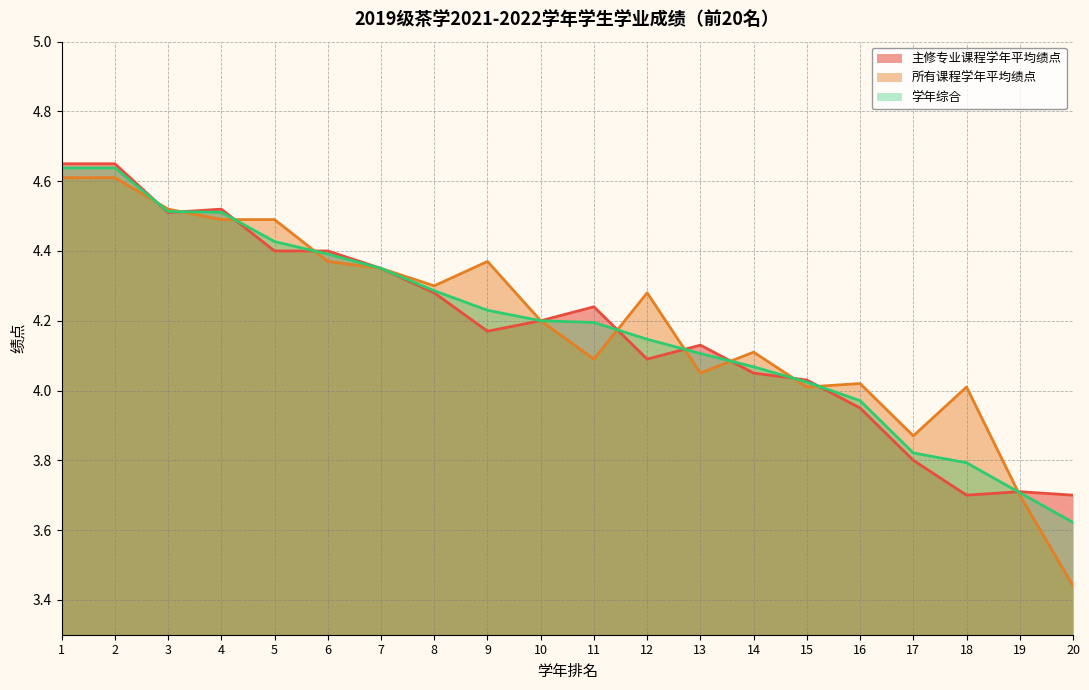

Which series ends up on top after the final intersection of 学年综合 and 主修专业课程学年平均绩点?

主修专业课程学年平均绩点